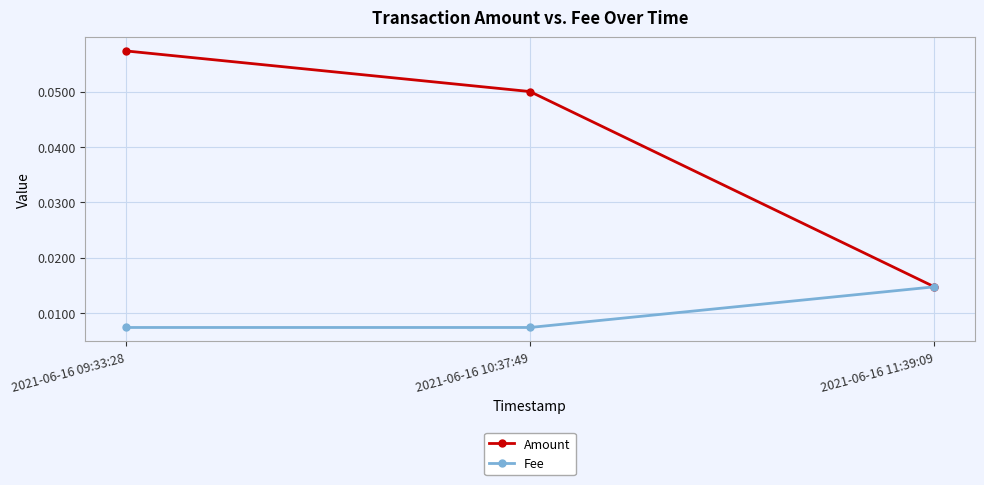

Which series has the largest range (max minus min)?

Amount